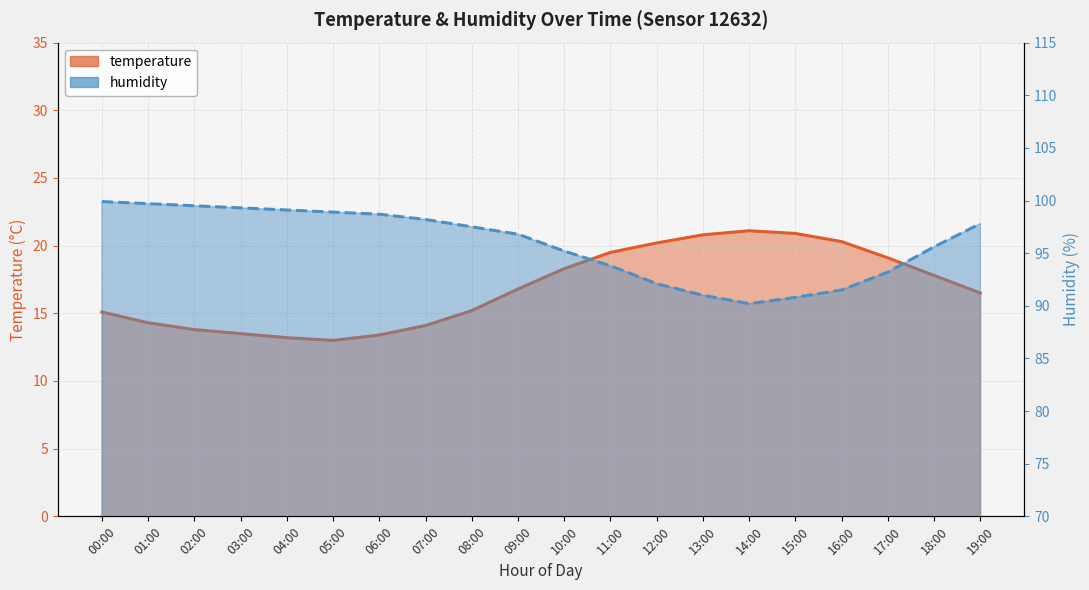

How many lines are shown in the chart?

2